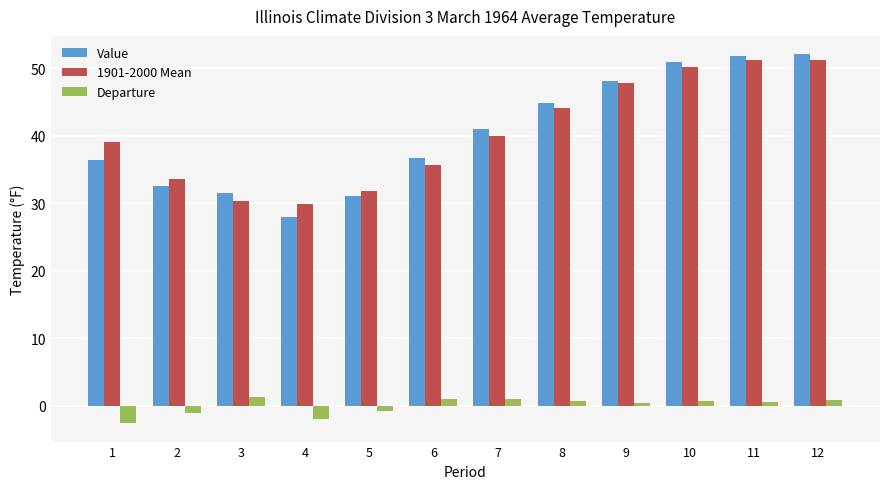

How many values in Departure are above zero?

8